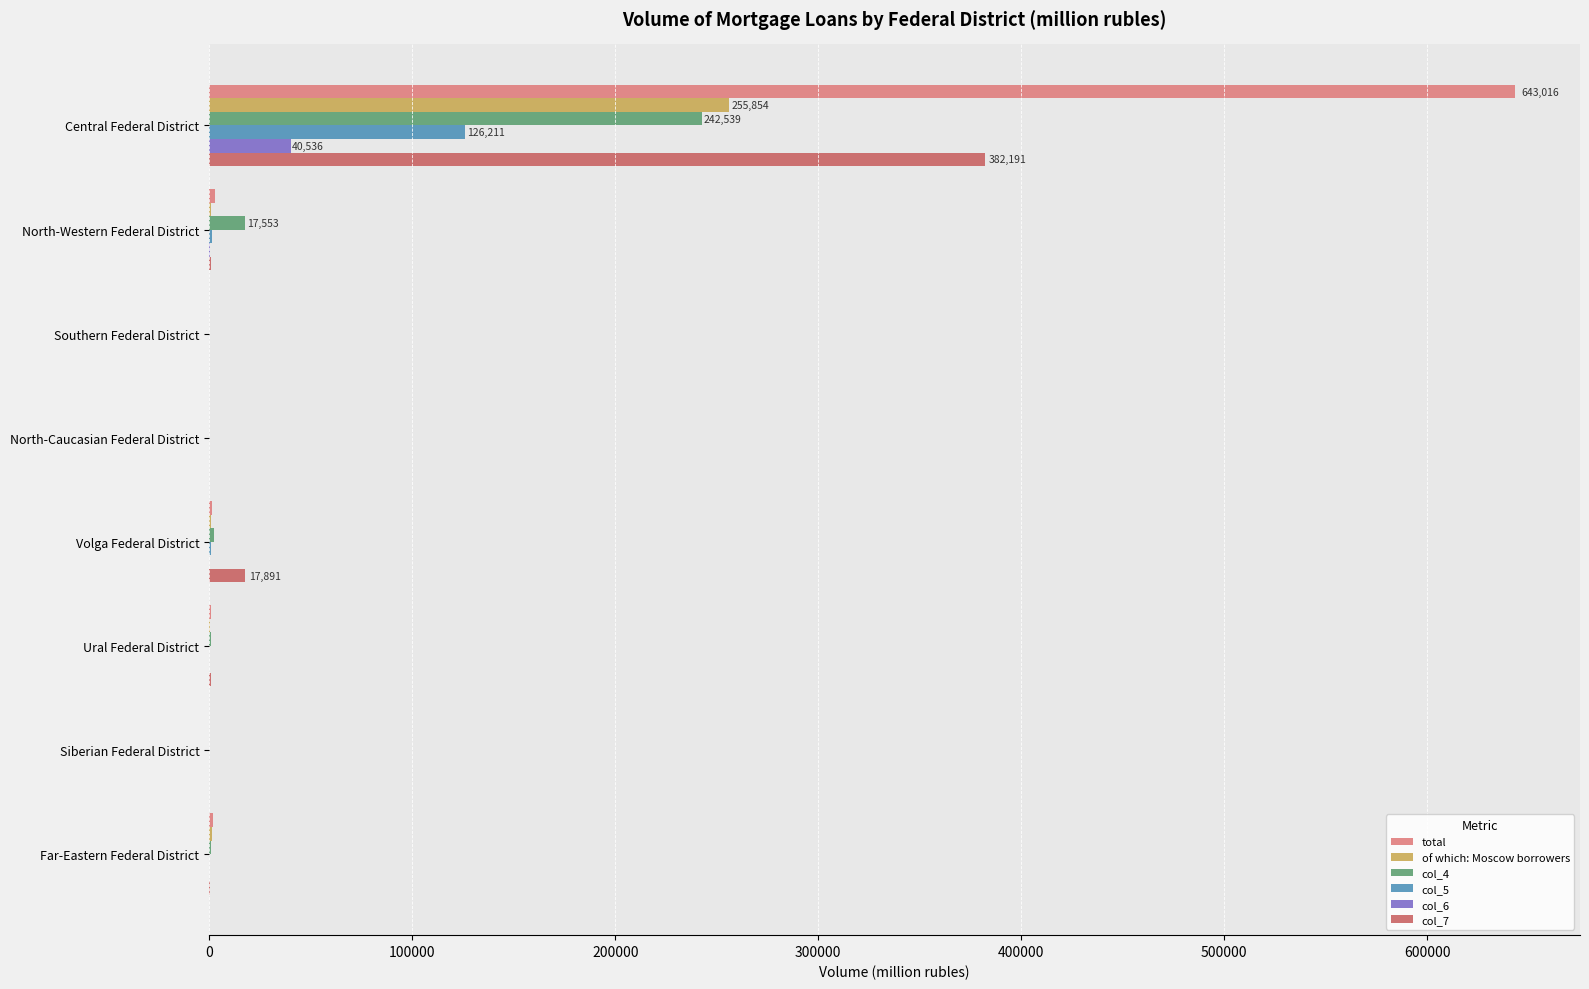

What are all the series names shown in the legend?

total, of which: Moscow borrowers, col_4, col_5, col_6, col_7